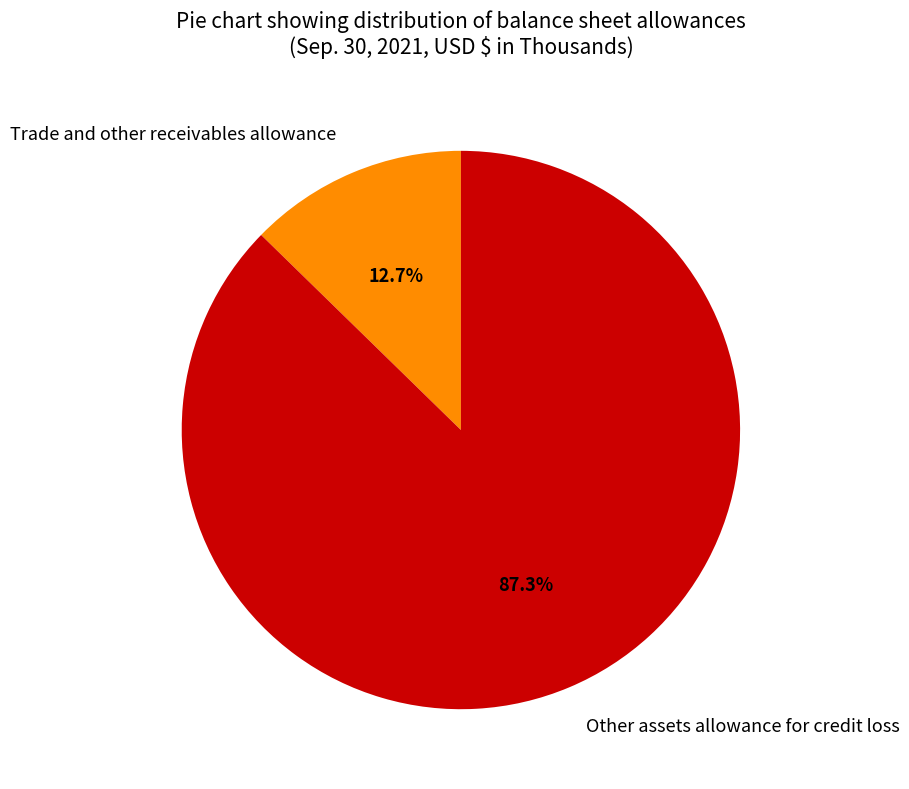

Count the number of slices in the pie.

2